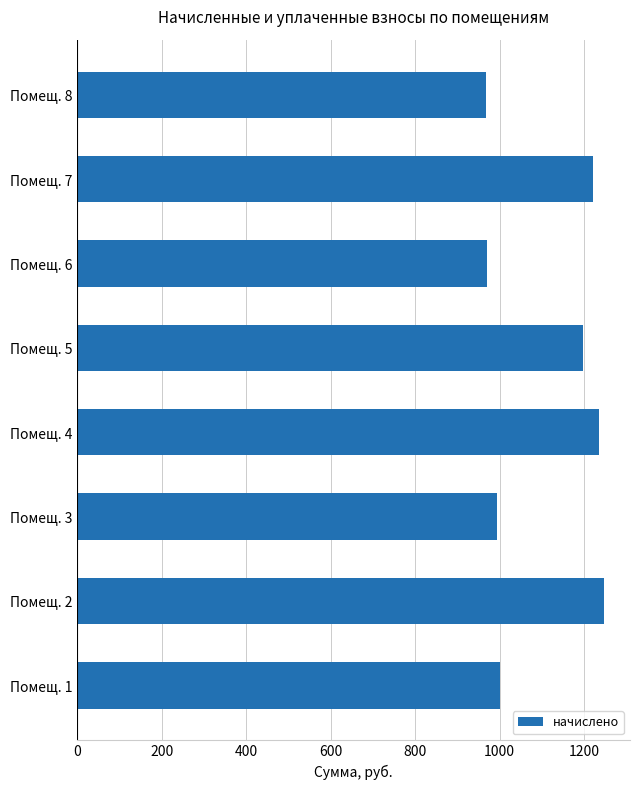

Is it true that the value at Помещ. 3 is 1297.1?

False